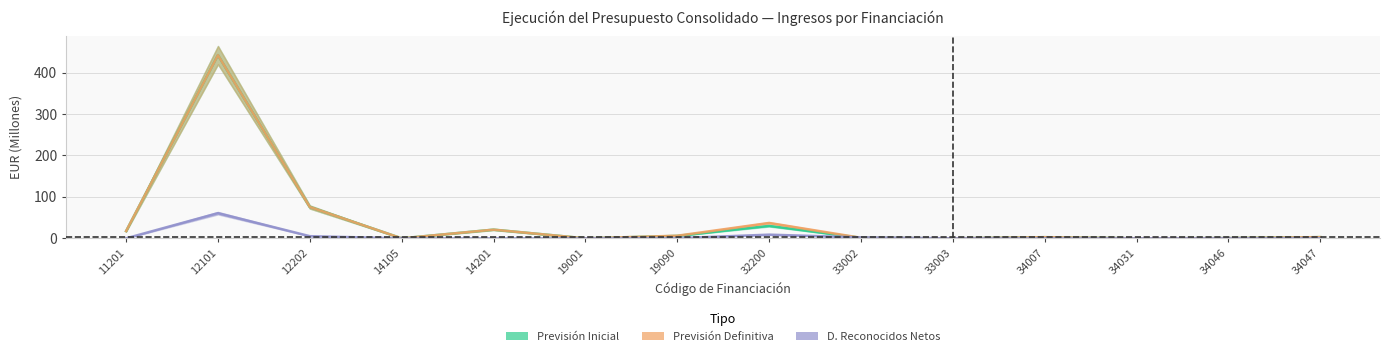

How many categories are shown in the chart?

14